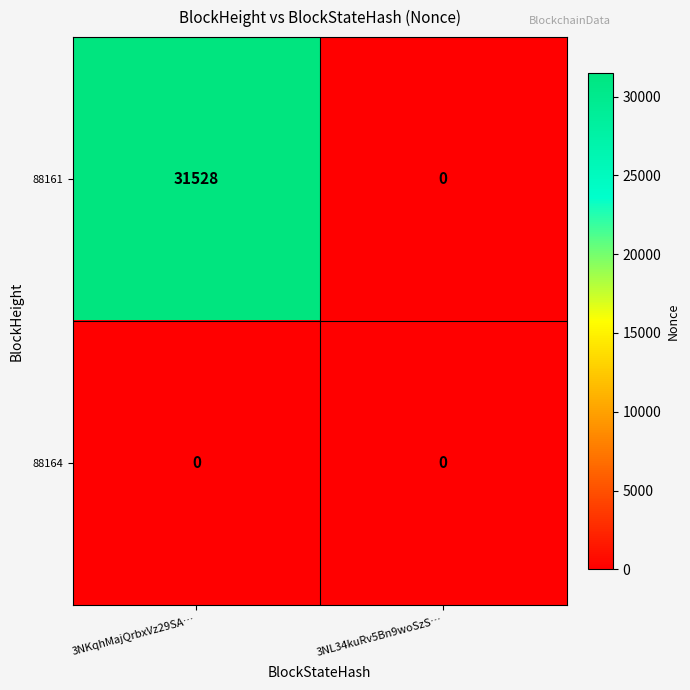

What is the greatest value displayed?

31528